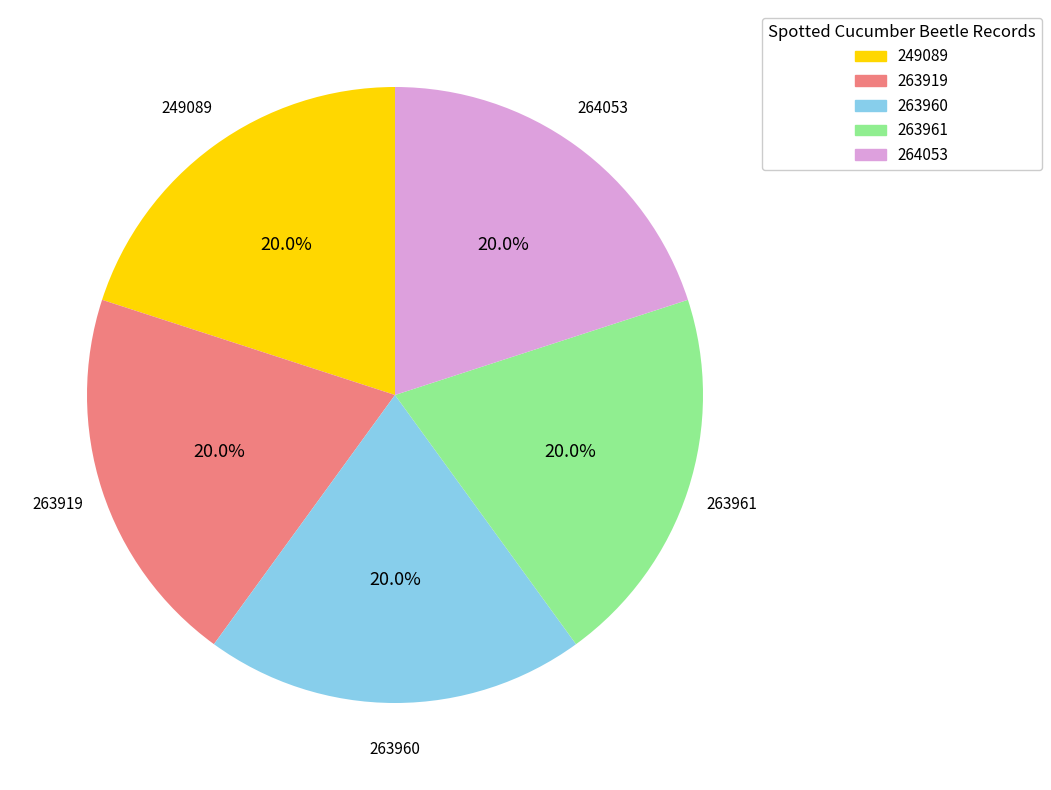

How much of the chart is everything except 263961?

80.0%